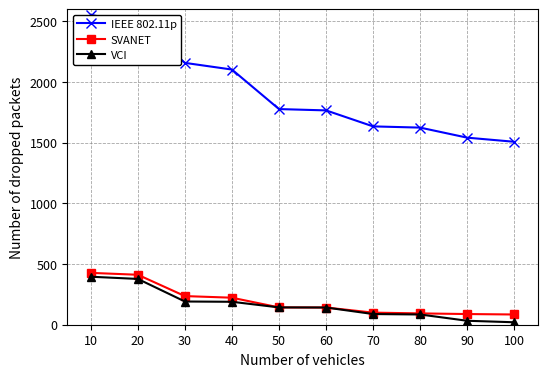

Which category has the highest value across all series?

10